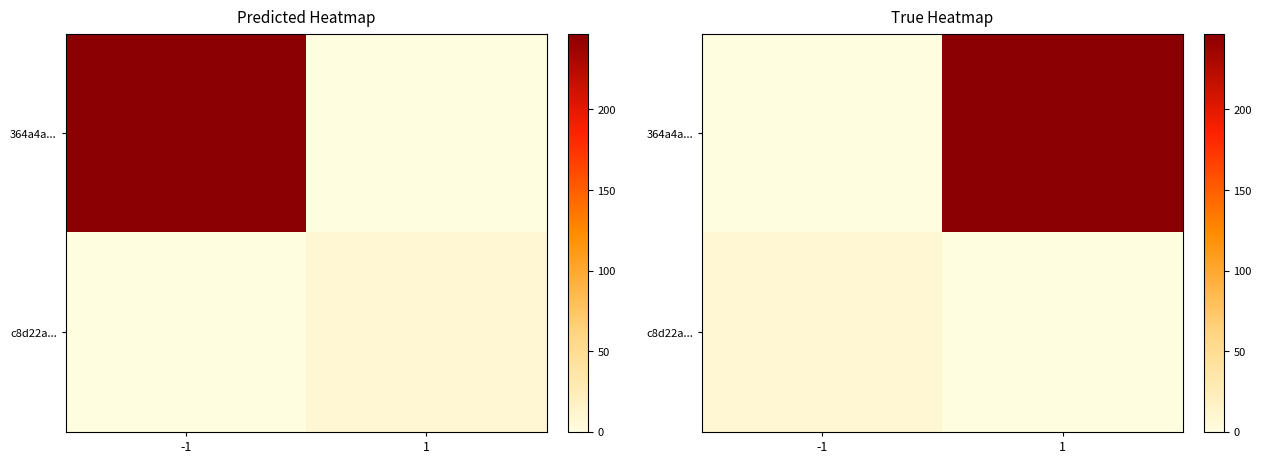

How many values in the c8d22a... series are below 8?

1